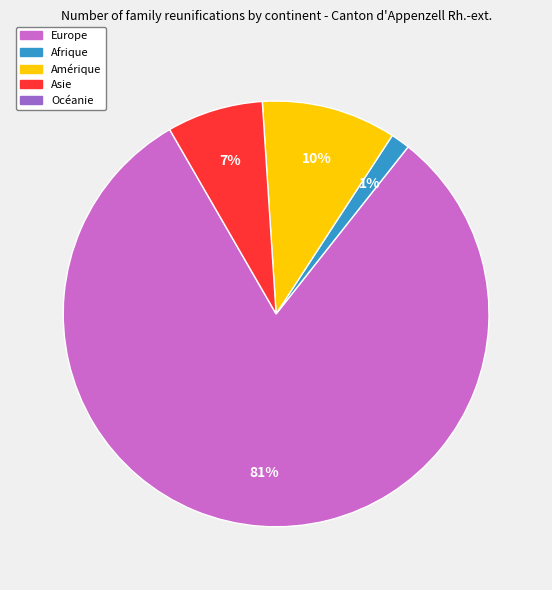

To the nearest percent, what is the average slice percentage?

25%